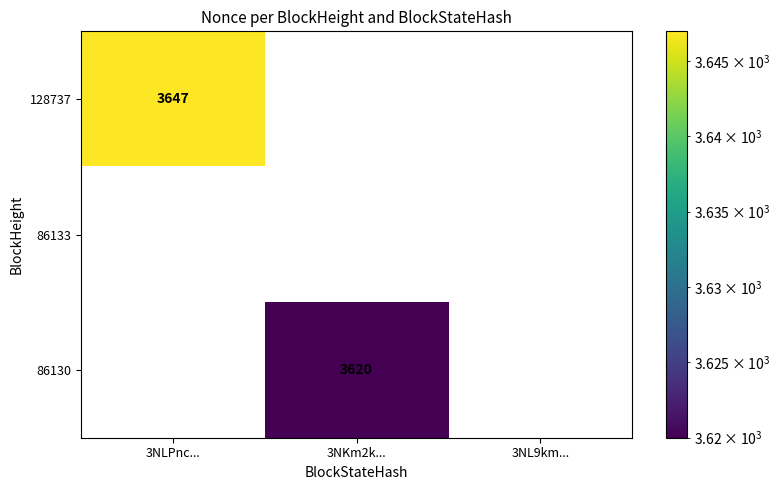

Is it true that 86133 equals 0 at 3NL9km...?

True